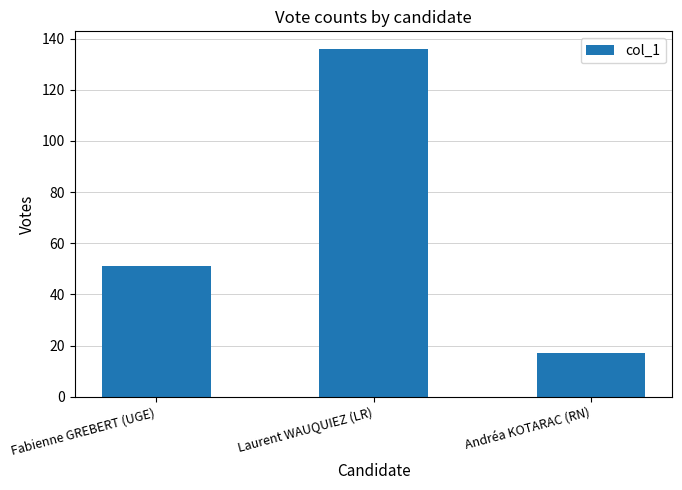

Reading left to right, what are all the values shown in this chart?

Fabienne GREBERT (UGE)=51	Laurent WAUQUIEZ (LR)=136	Andréa KOTARAC (RN)=17